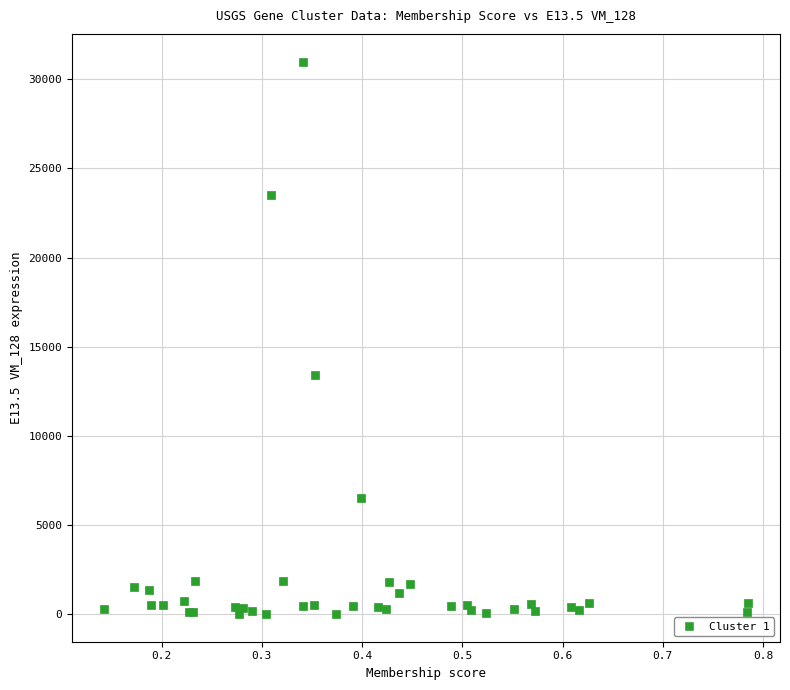

What Y value in the scatter plot is closest to 15504?

13399.3